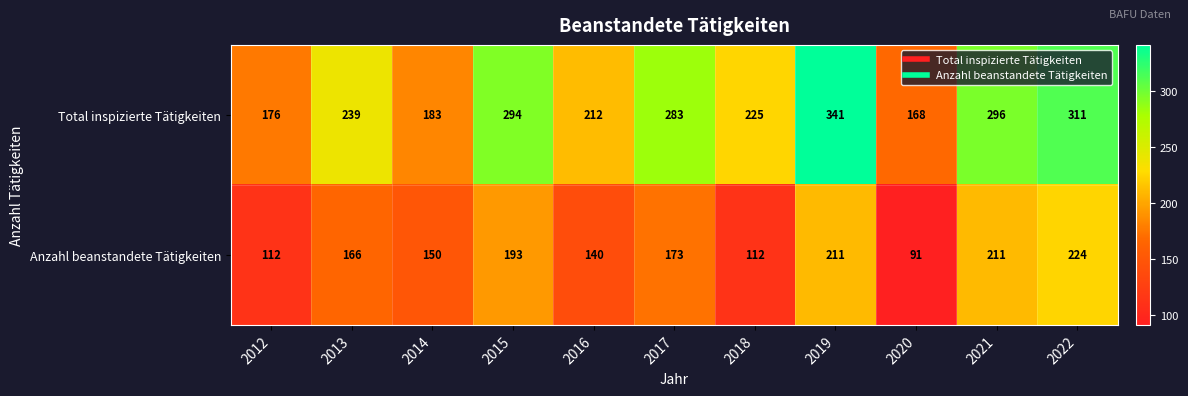

Rank the series by their average value, from highest to lowest.

Total inspizierte Tätigkeiten, Anzahl beanstandete Tätigkeiten